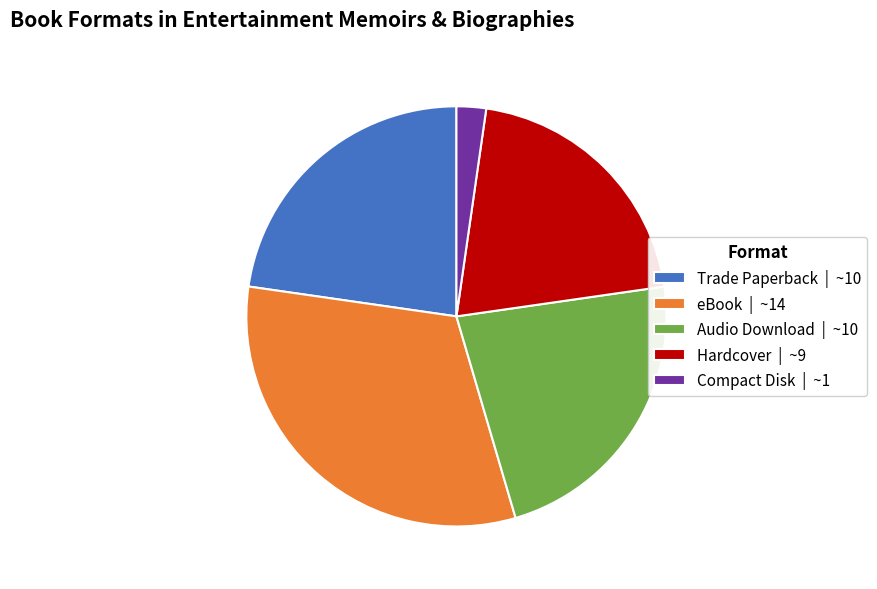

Does Audio Download account for over 50% of the chart?

No